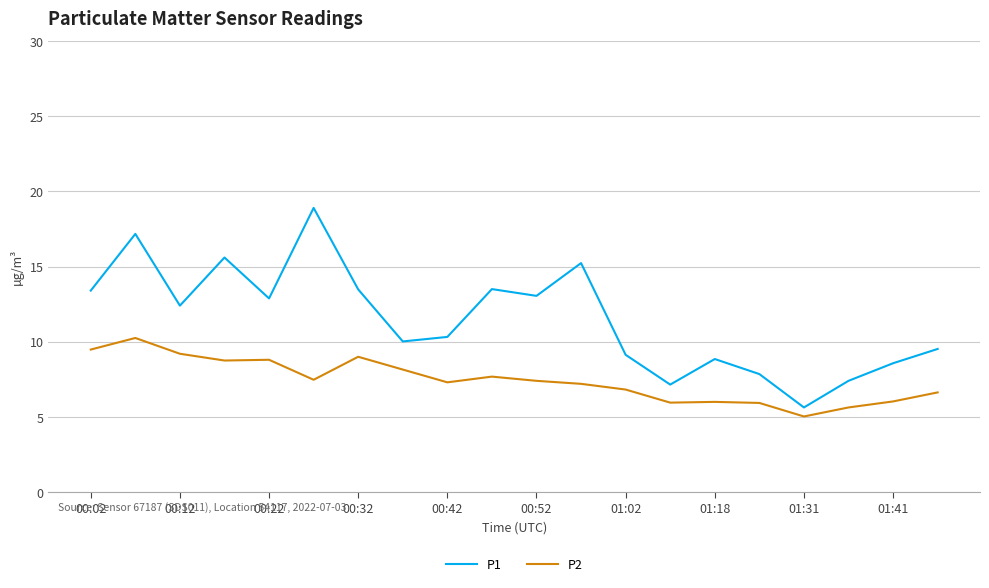

Rank the series by their average value, from lowest to highest.

P2, P1